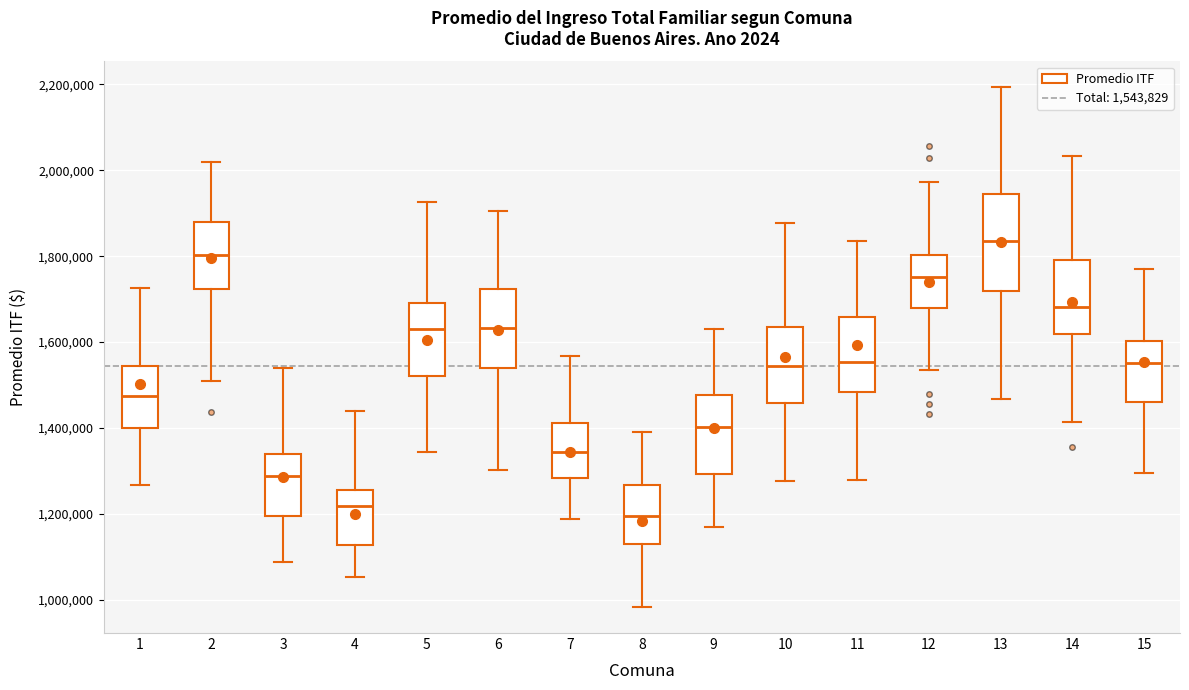

Where is the upper edge of the box at x = 2 on the y-axis? The values are not printed on the chart, so give them approximately, as read against the axis.

1880000